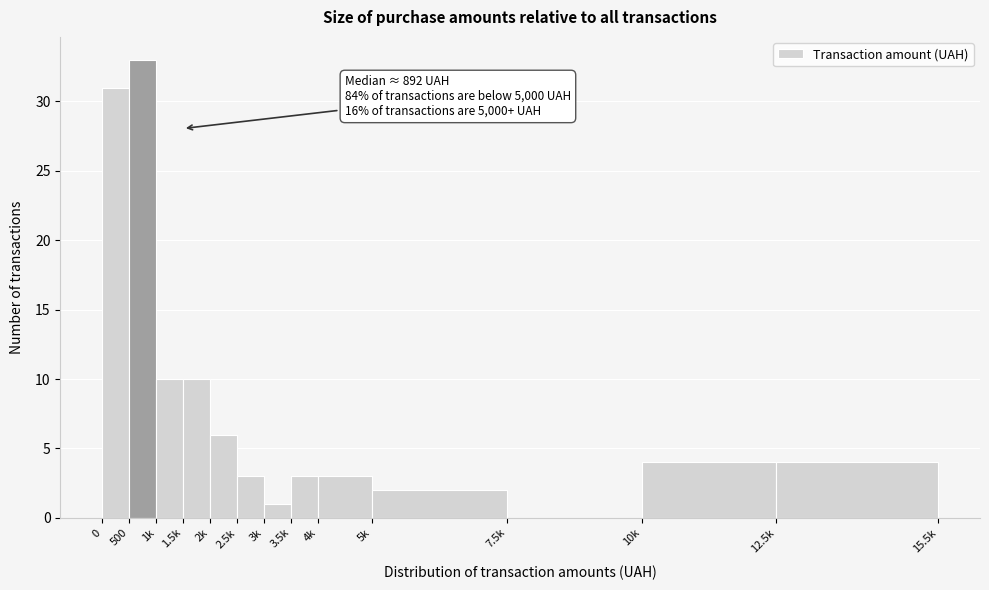

Reading right to left, list all the values displayed in this chart.

12.5k=4	10k=4	7.5k=0	5k=2	4k=3	3.5k=3	3k=1	2.5k=3	2k=6	1.5k=10	1k=10	500=33	0=31